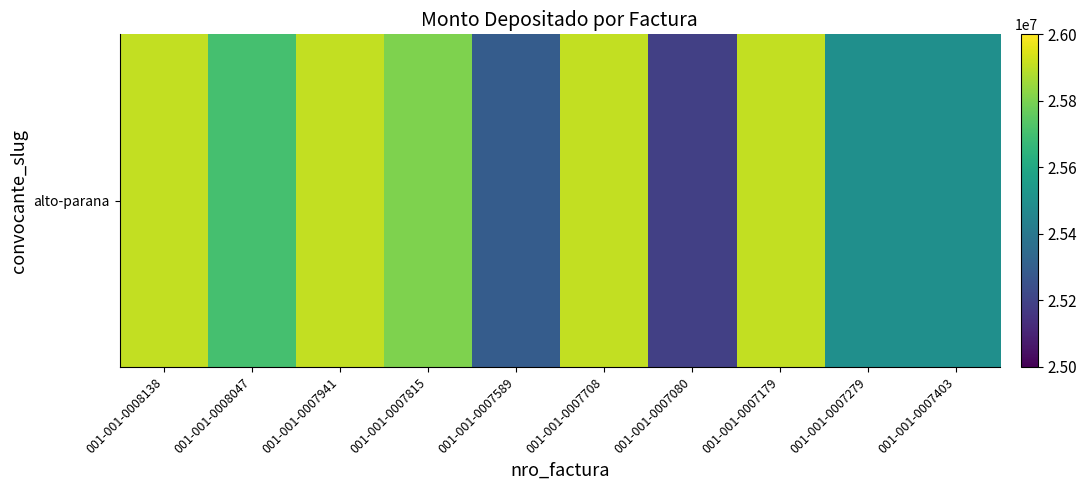

Which label corresponds to the smallest value in the chart?

001-001-0007080